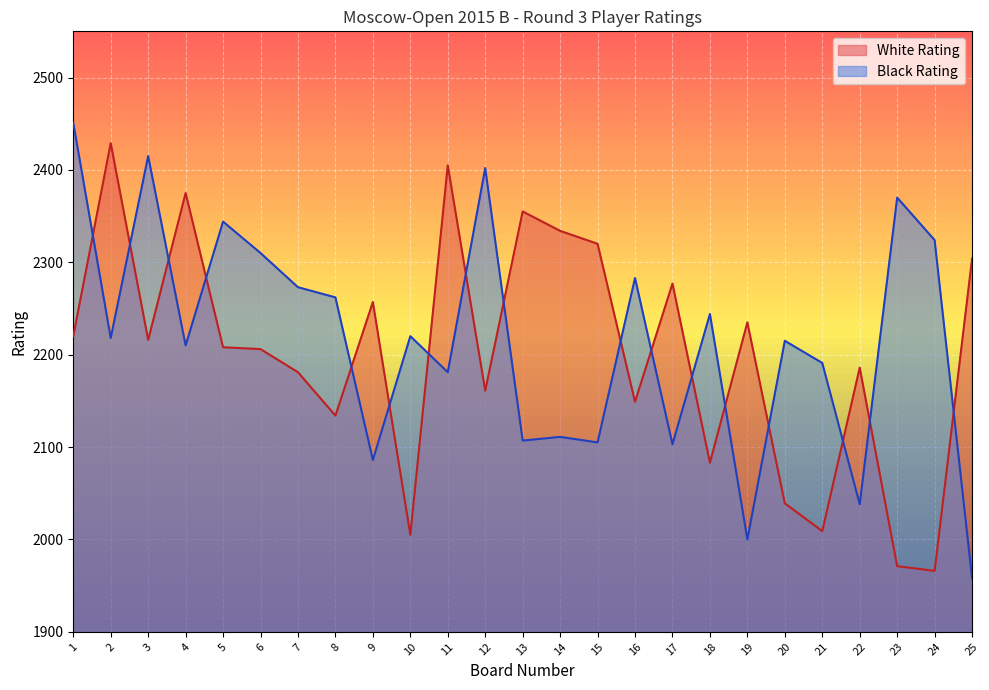

True or false: Black Rating has more than 1 interior local peaks.

True